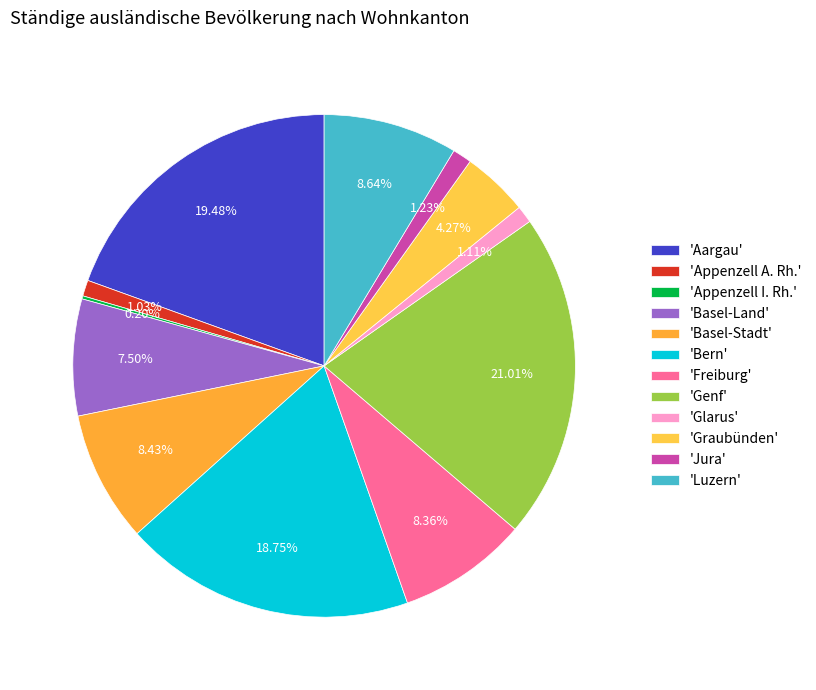

What is the smallest slice in the pie chart?

Appenzell I. Rh.